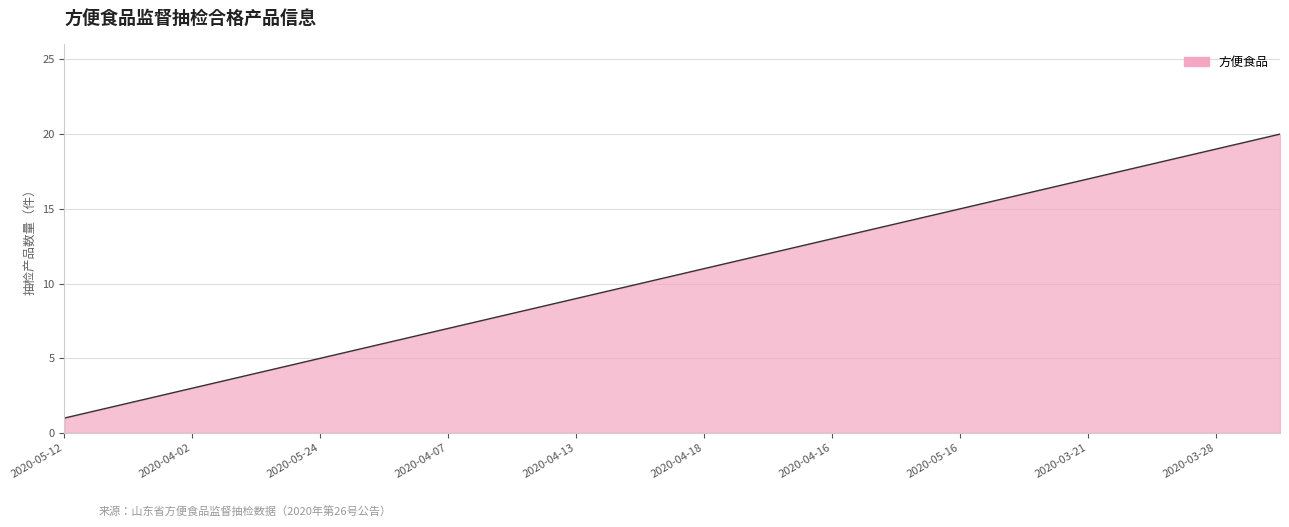

What is the difference between the maximum and minimum values?

19